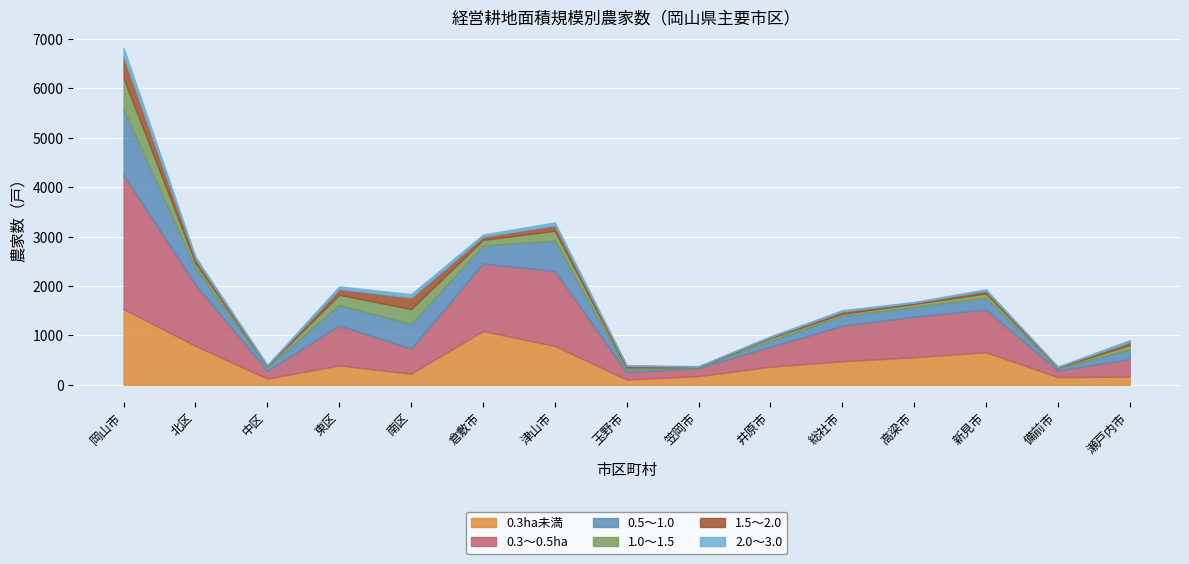

True or false: 0.5～1.0 and 1.5～2.0 intersect in this chart.

False